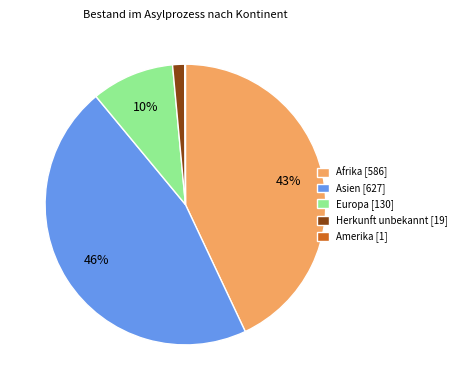

Is it true that Asien is 46% of the pie?

True